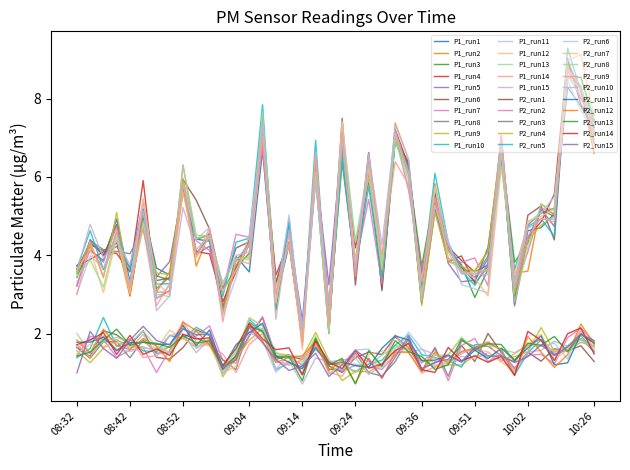

Does the chart display data point markers on the line(s)?

No